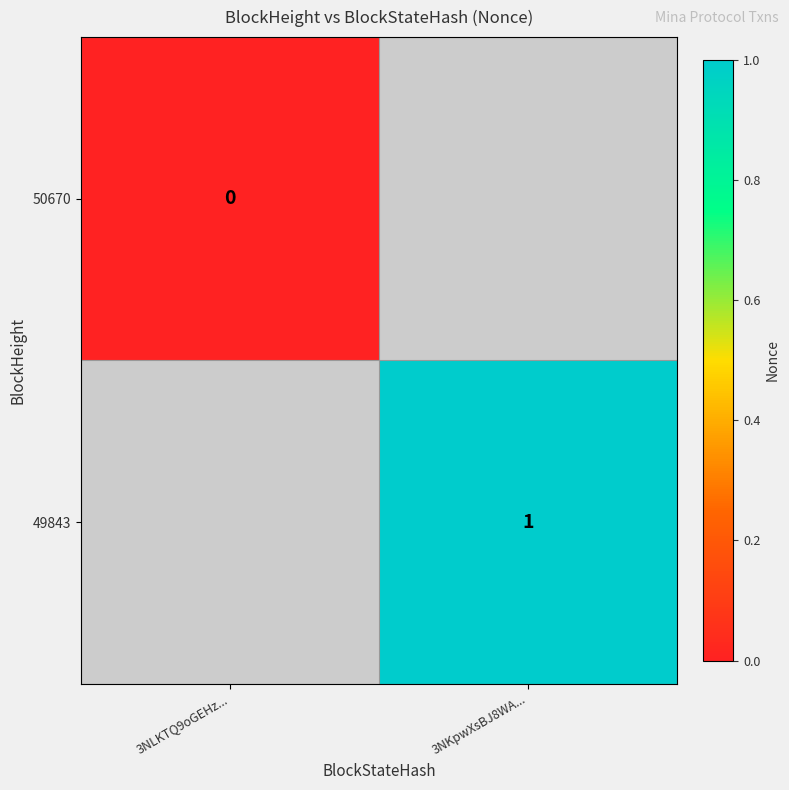

Which category has the lowest value across all series?

3NLKTQ9oGEHz...